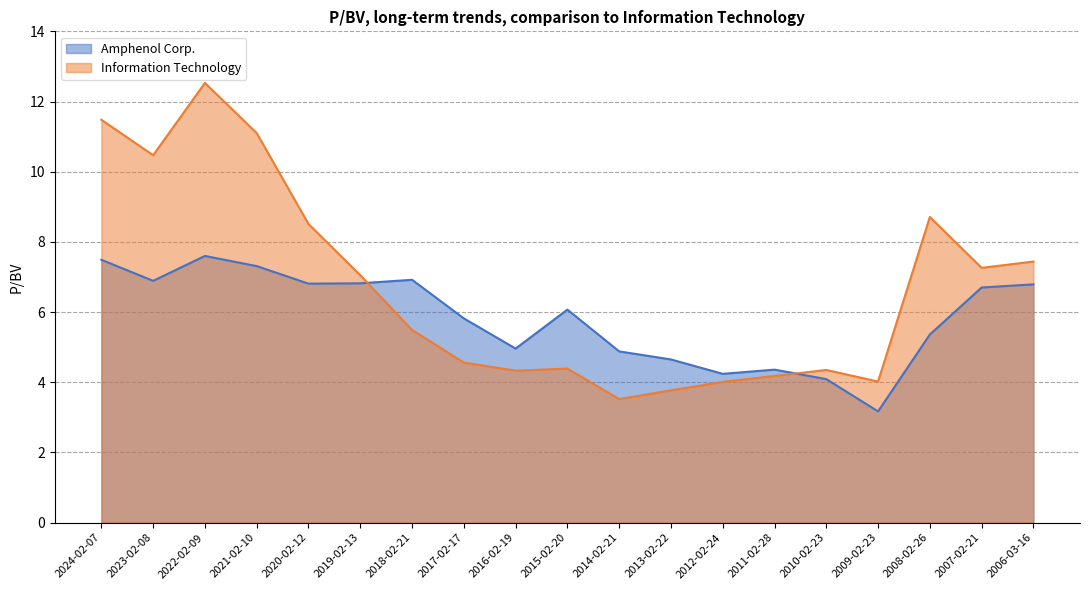

How many interior local valleys does the Information Technology series have?

5